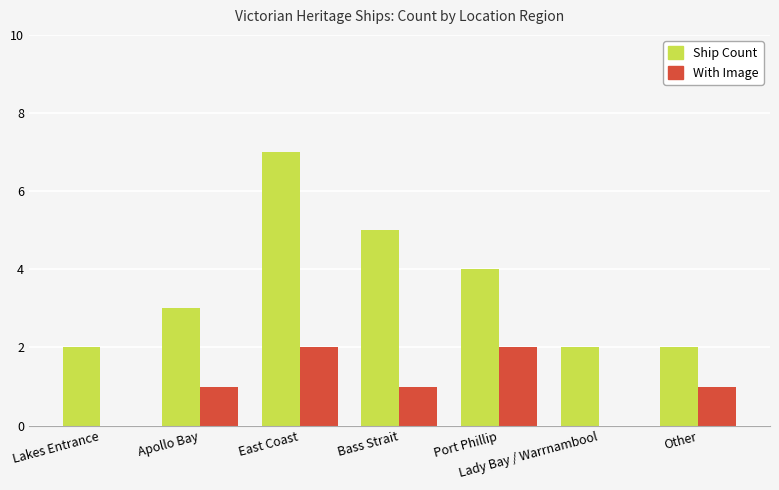

What is the total value across all series at Bass Strait?

6